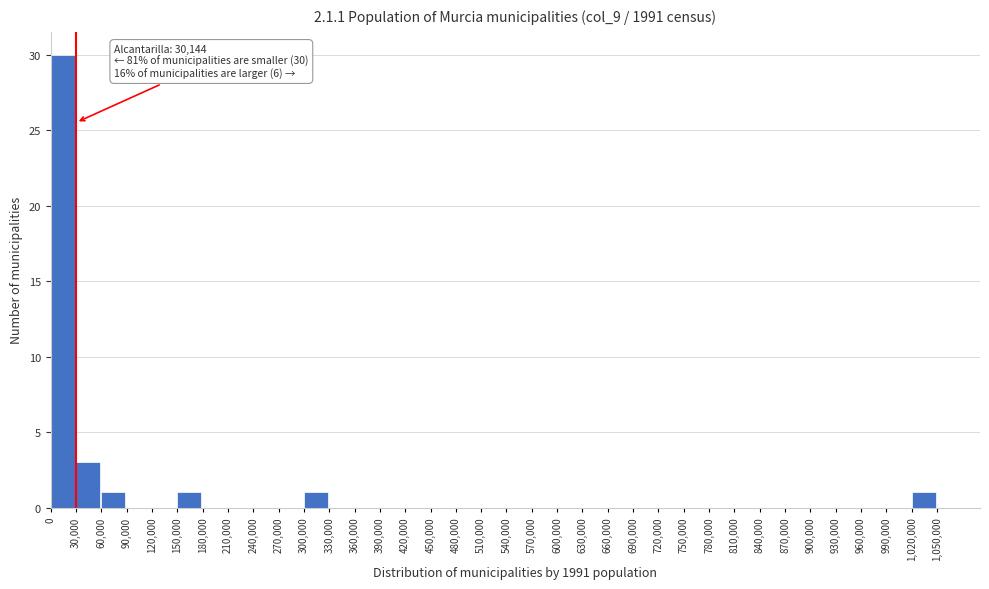

Which range on the x-axis has the tallest bar?

0 to 30,000